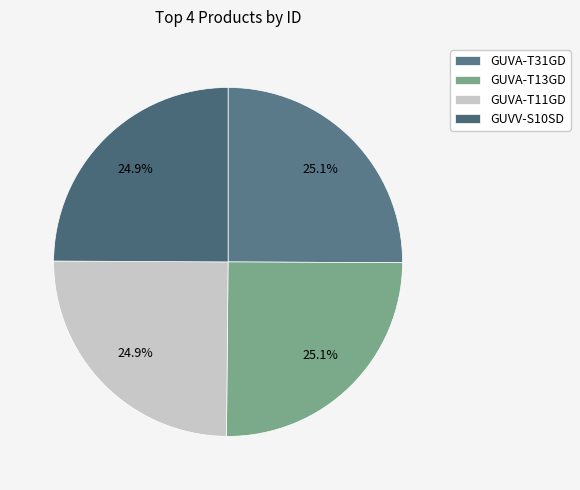

To the nearest percent, what percentage of the pie is GUVV-S10SD?

25%